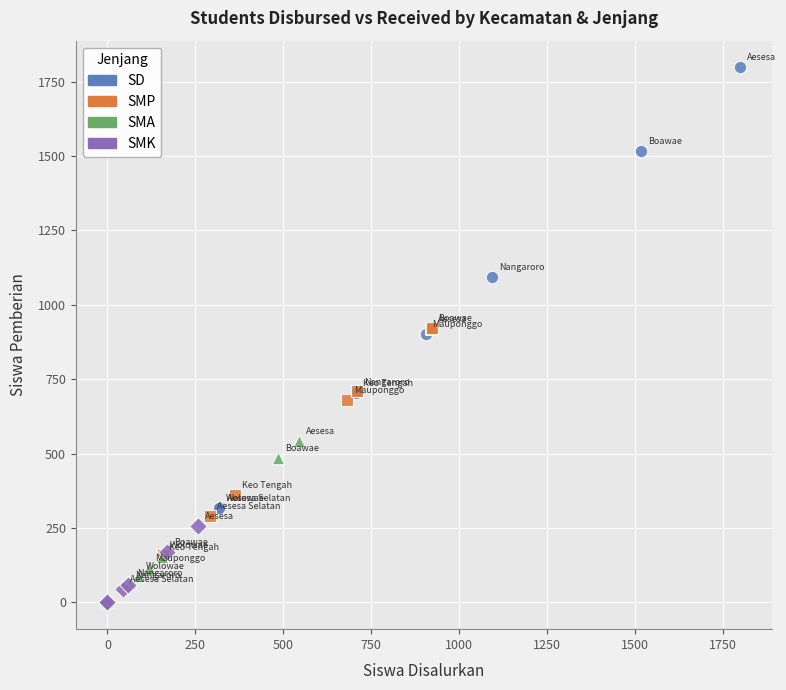

Which series reaches the maximum Y coordinate?

SD